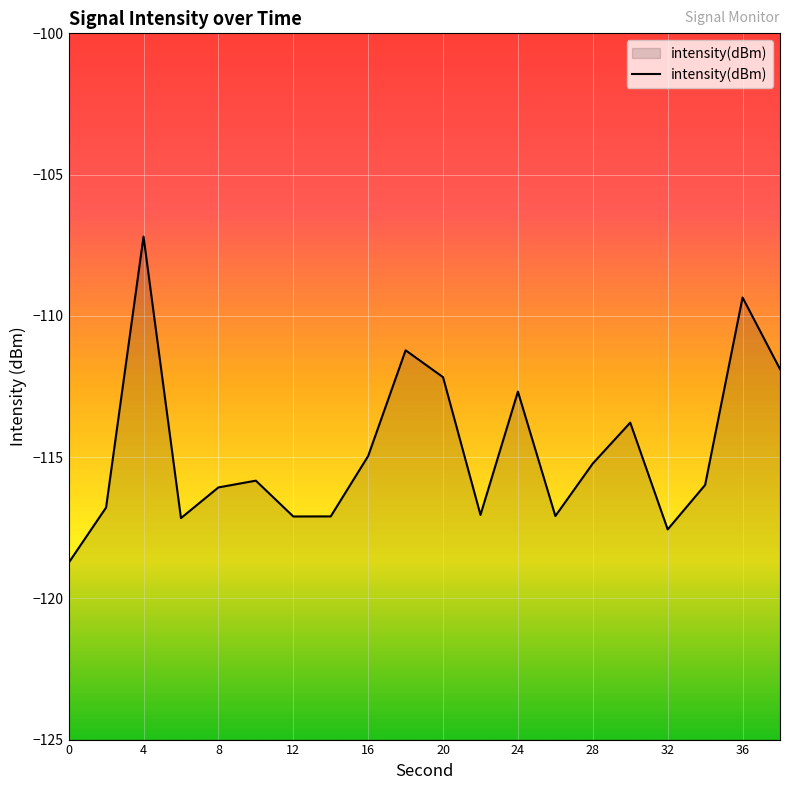

What is the difference between the values at 0 and 8?

2.7